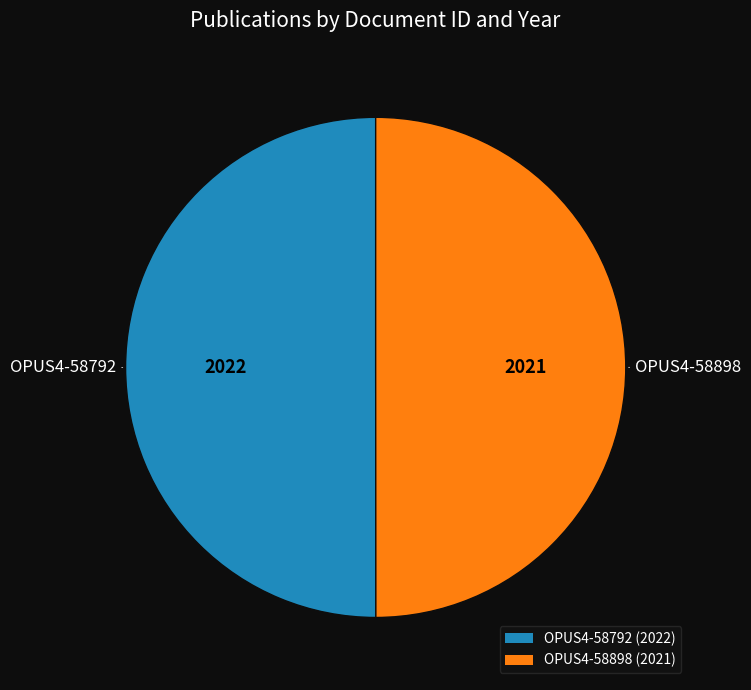

Combined, do OPUS4-58792 and OPUS4-58898 account for over 50%?

Yes